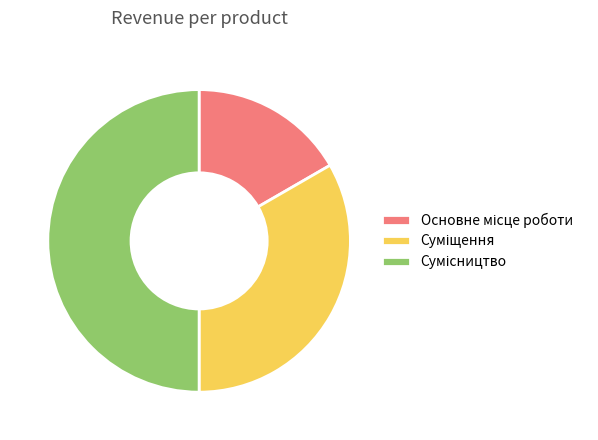

To the nearest percent, what percentage of the pie is Сумісництво?

50%